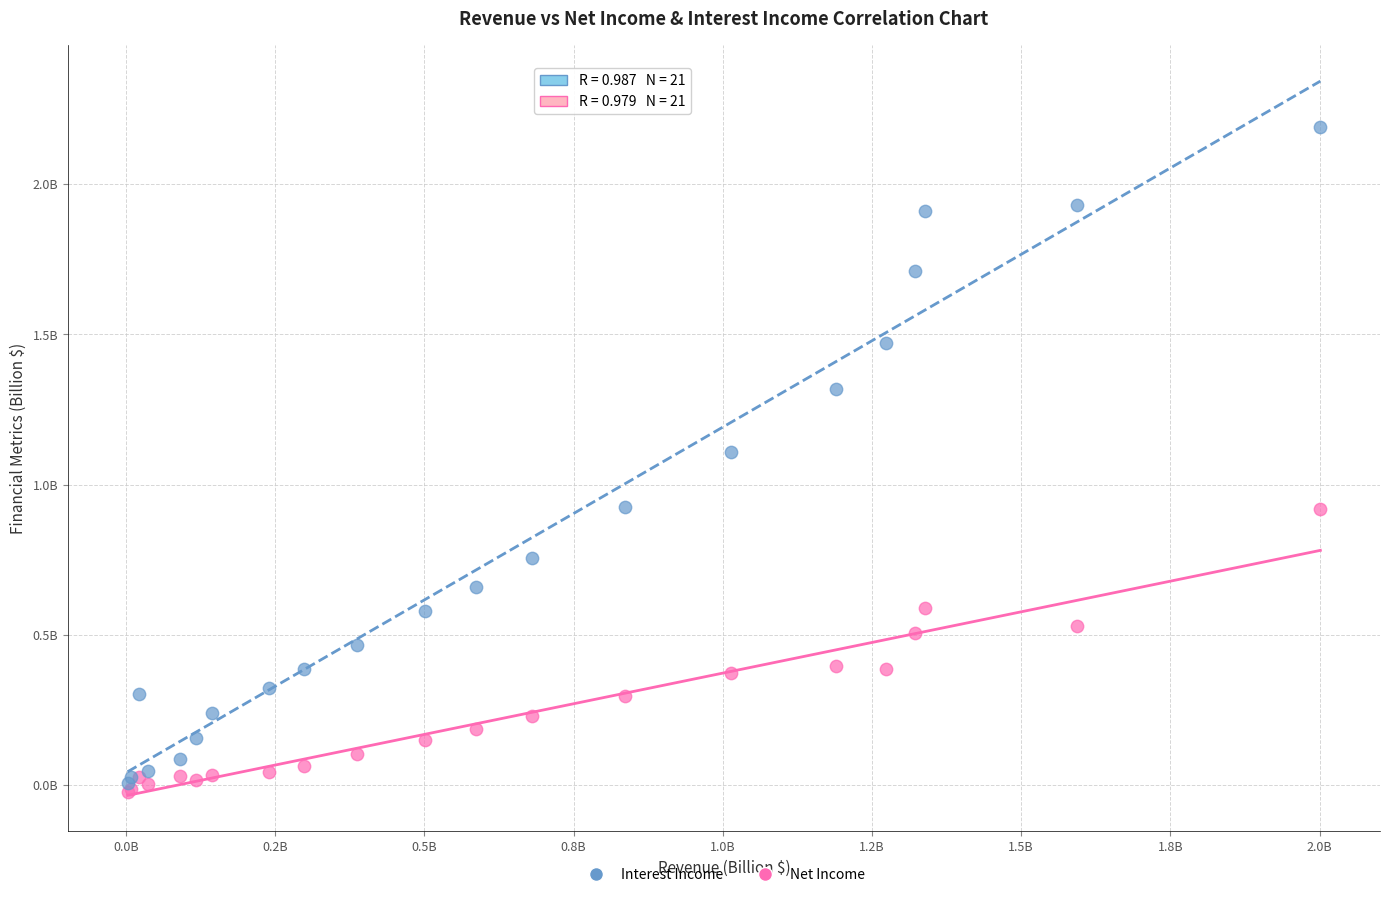

What are all the series names shown in the legend?

Interest Income, Net Income